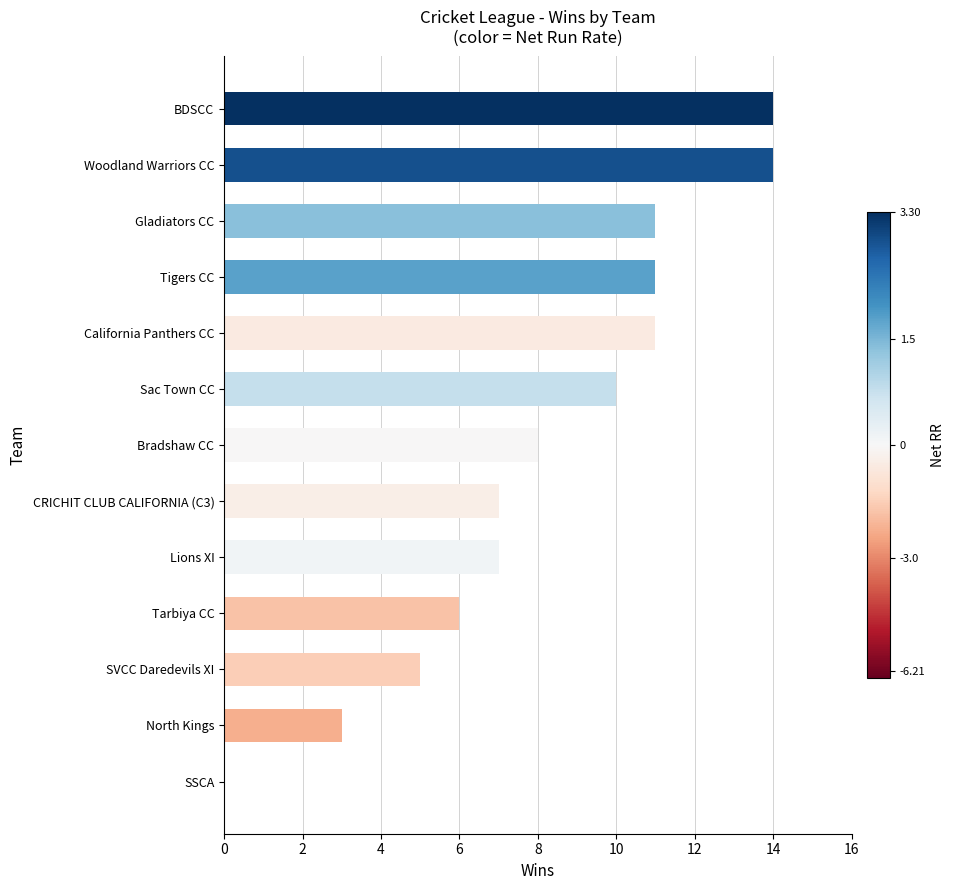

The value at CRICHIT CLUB CALIFORNIA (C3) is 9. True or false?

False